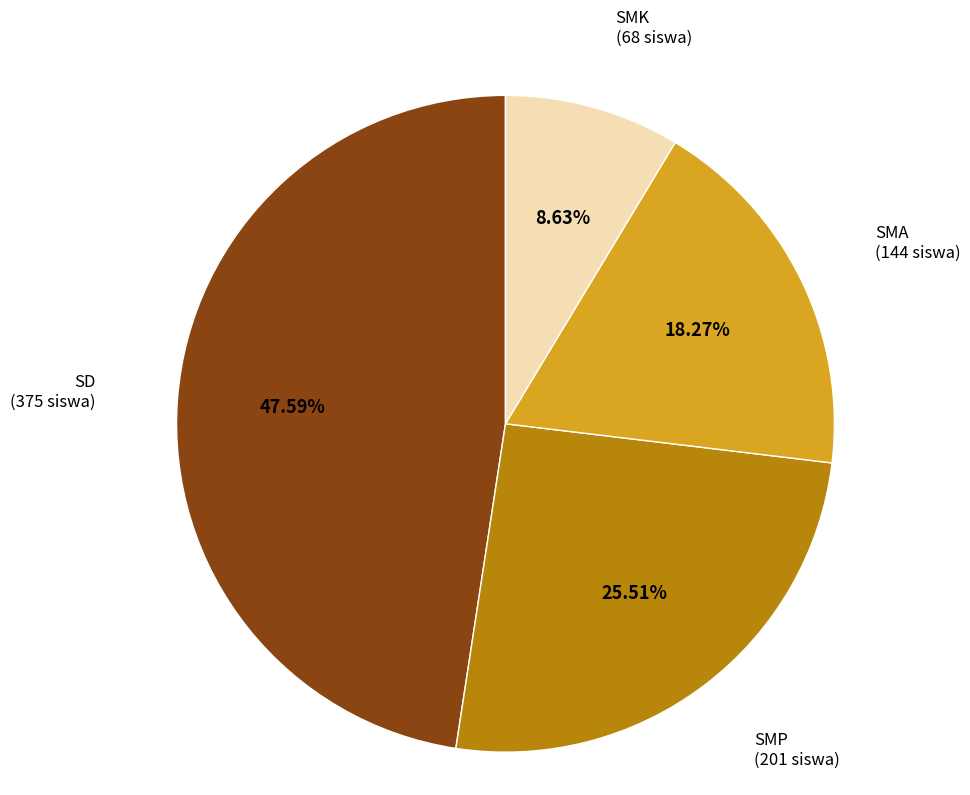

True or false: SD accounts for 36% of the total.

False